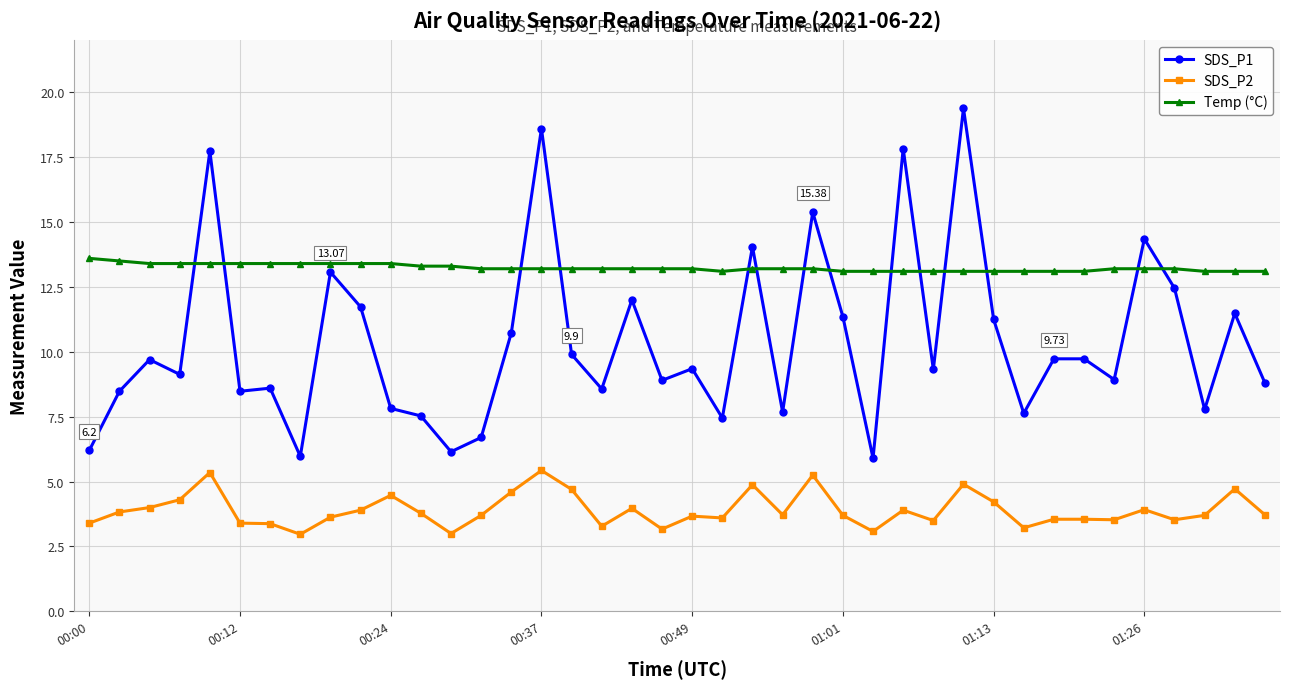

What is the highest value of the Temp (°C) series?

13.6